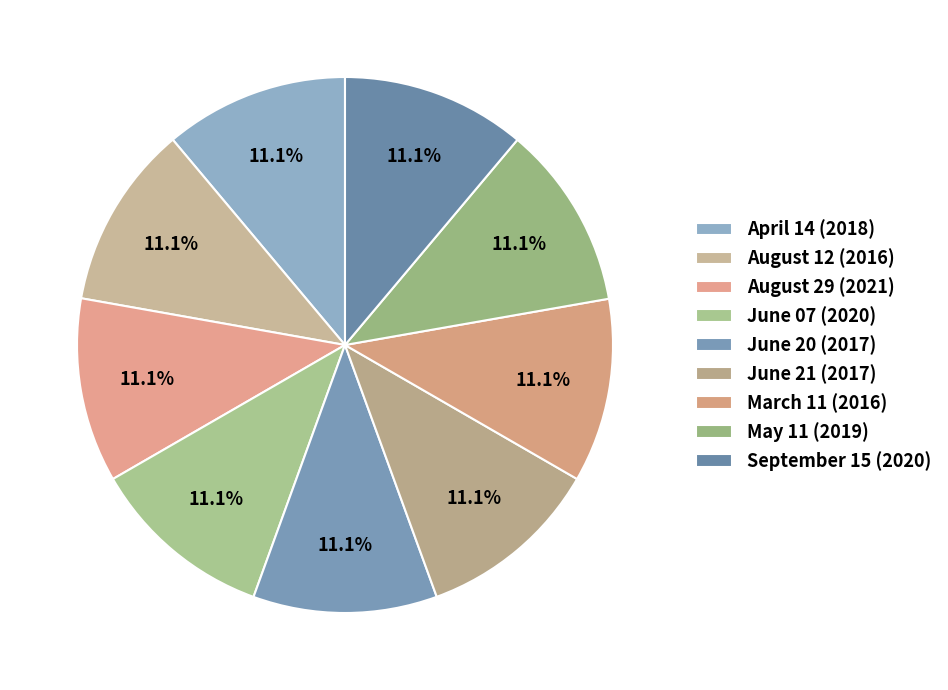

How many segments does this pie chart have?

9